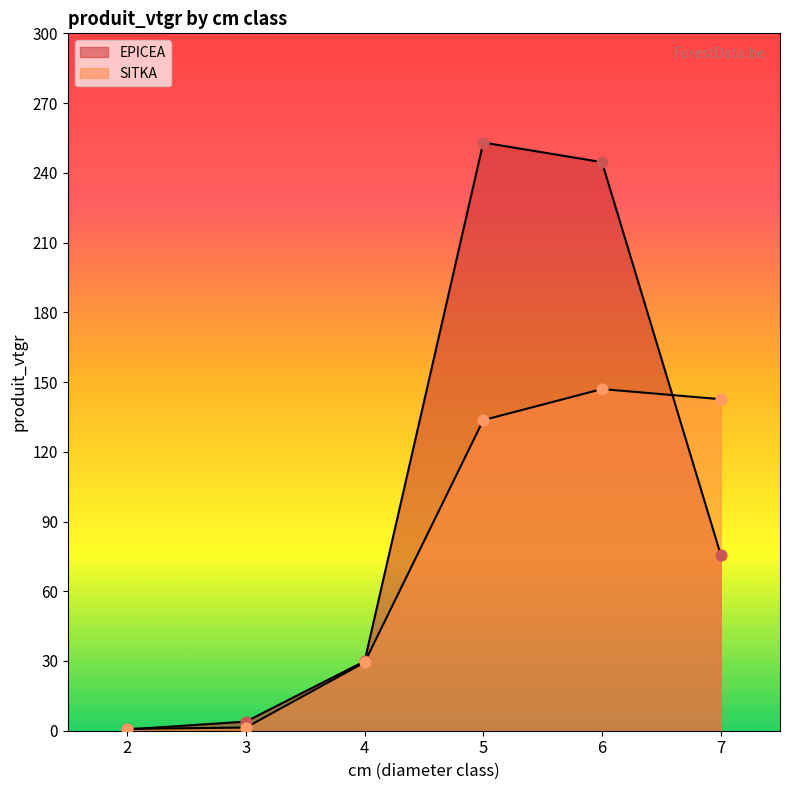

Is the value of EPICEA at 4 greater than the value of SITKA at 4?

Yes